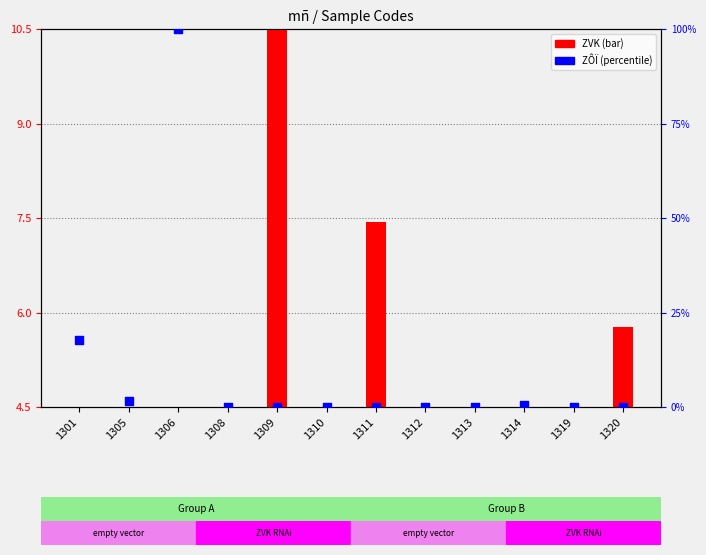

At which category is the sum across all series the highest?

1306